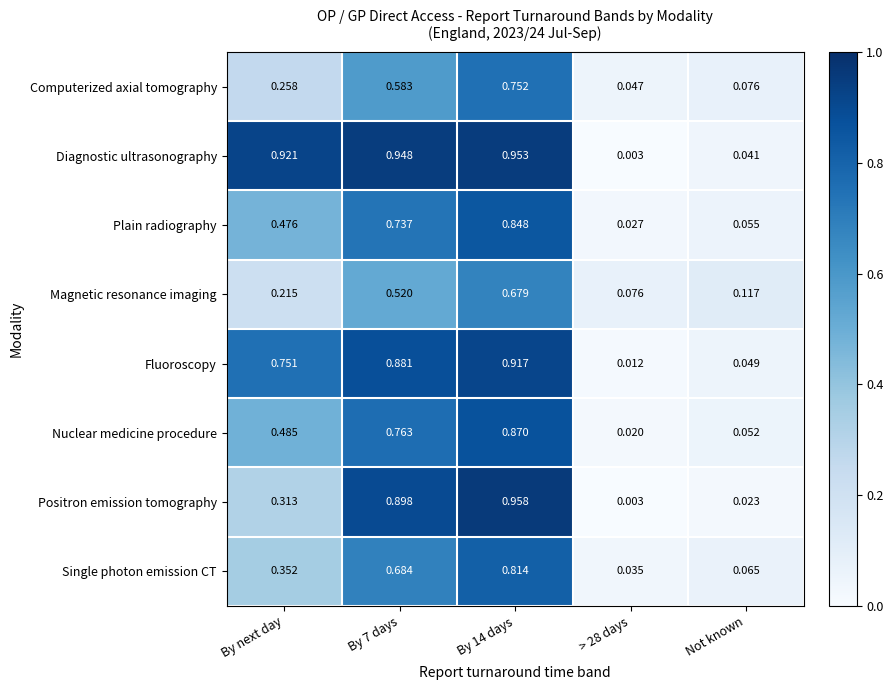

Is the value of Diagnostic ultrasonography at By next day greater than the value of Magnetic resonance imaging at > 28 days?

Yes